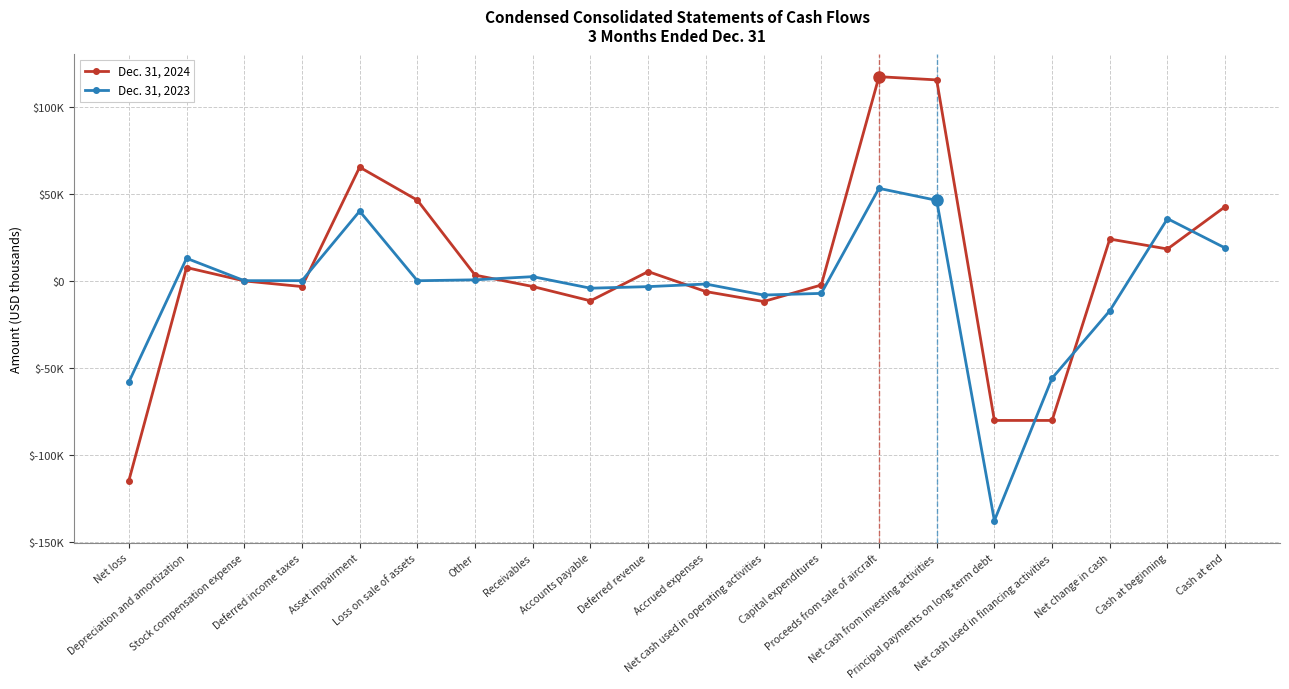

What is the maximum value for Dec. 31, 2023?

53489